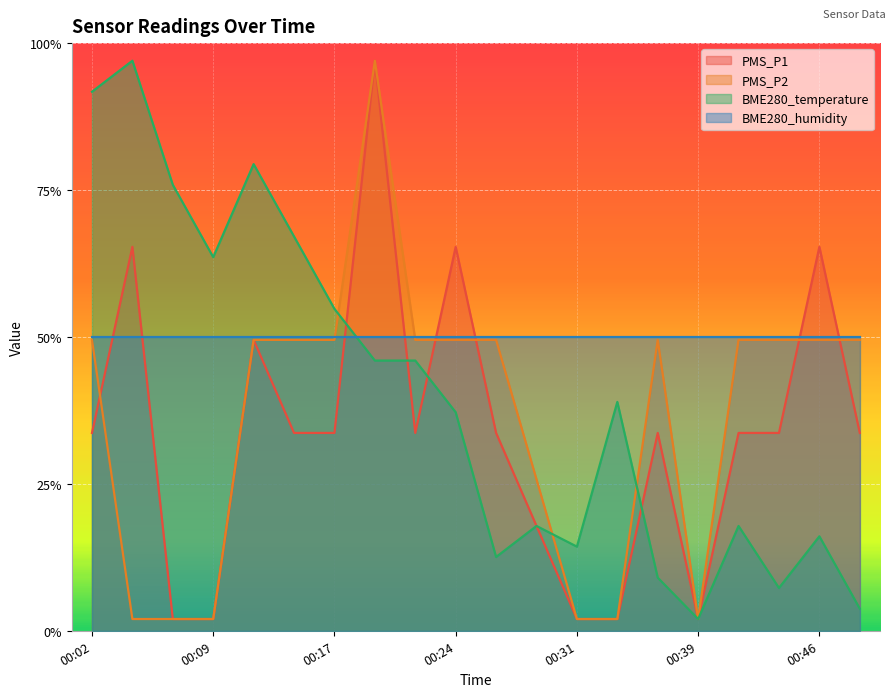

Where do PMS_P2 and PMS_P1 first cross each other?

00:02 and 00:04